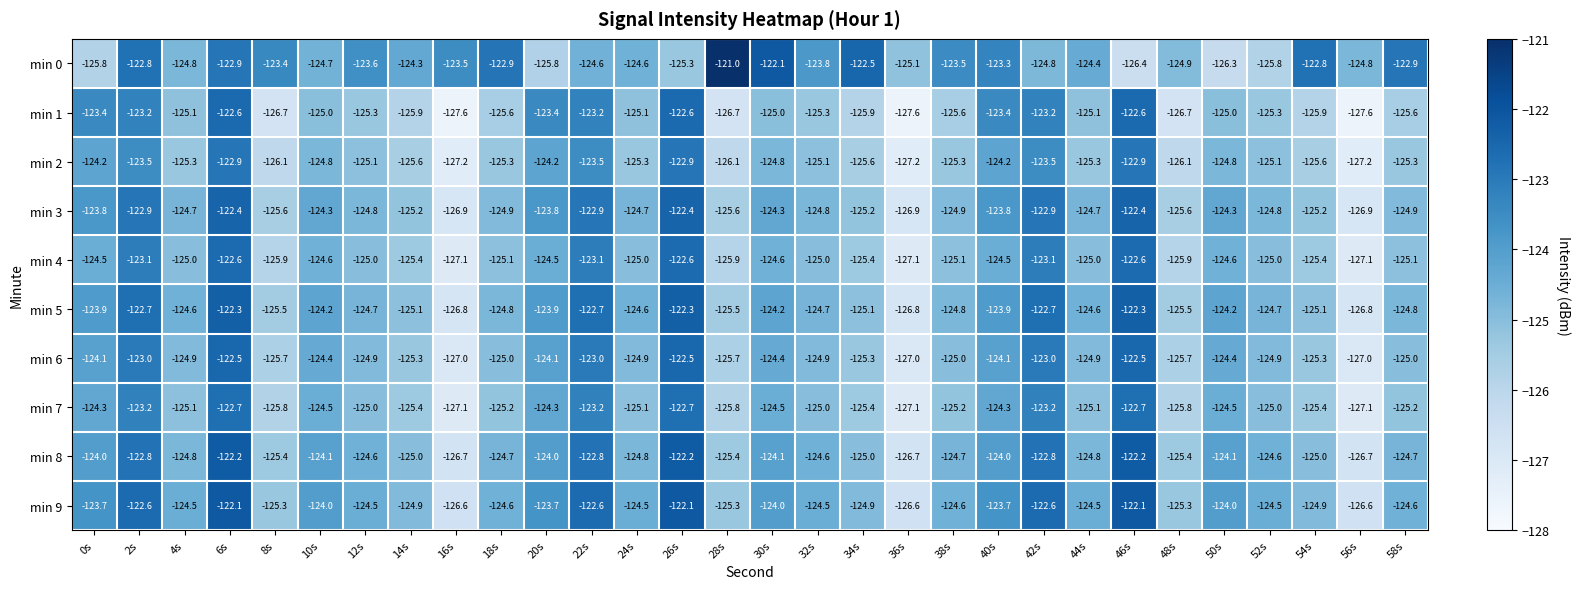

At which category is the sum across all series the highest?

6s